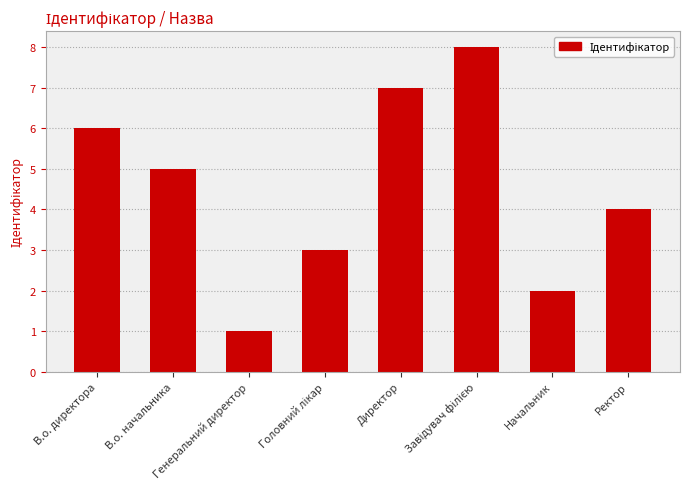

What is the sum of all values?

36